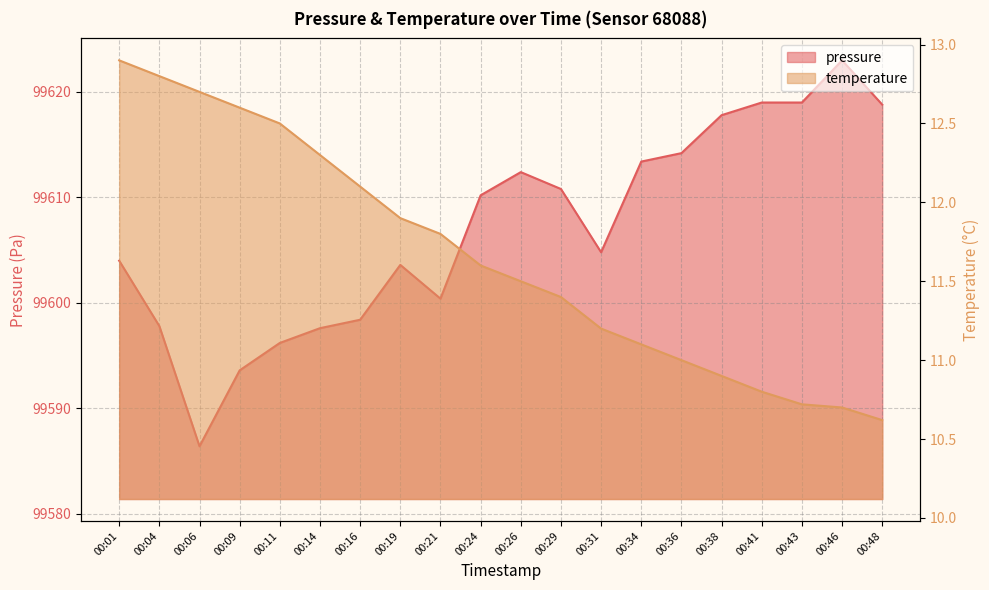

Rank the categories by pressure value from highest to lowest.

00:46, 00:41, 00:43, 00:48, 00:38, 00:36, 00:34, 00:26, 00:29, 00:24, 00:31, 00:01, 00:19, 00:21, 00:16, 00:04, 00:14, 00:11, 00:09, 00:06